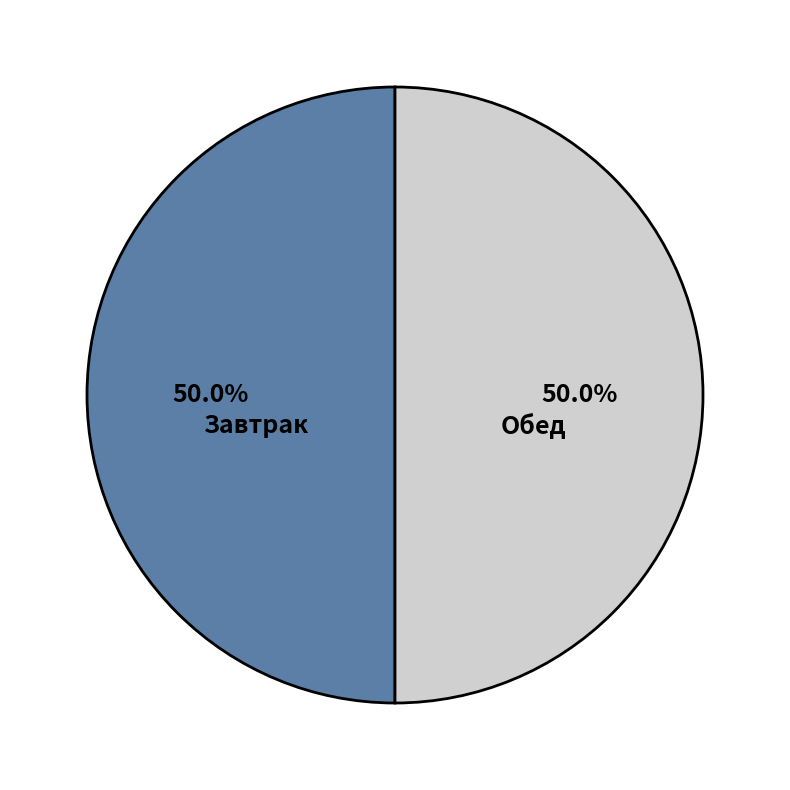

What is the ratio of the value at Обед to the value at Завтрак?

1.0